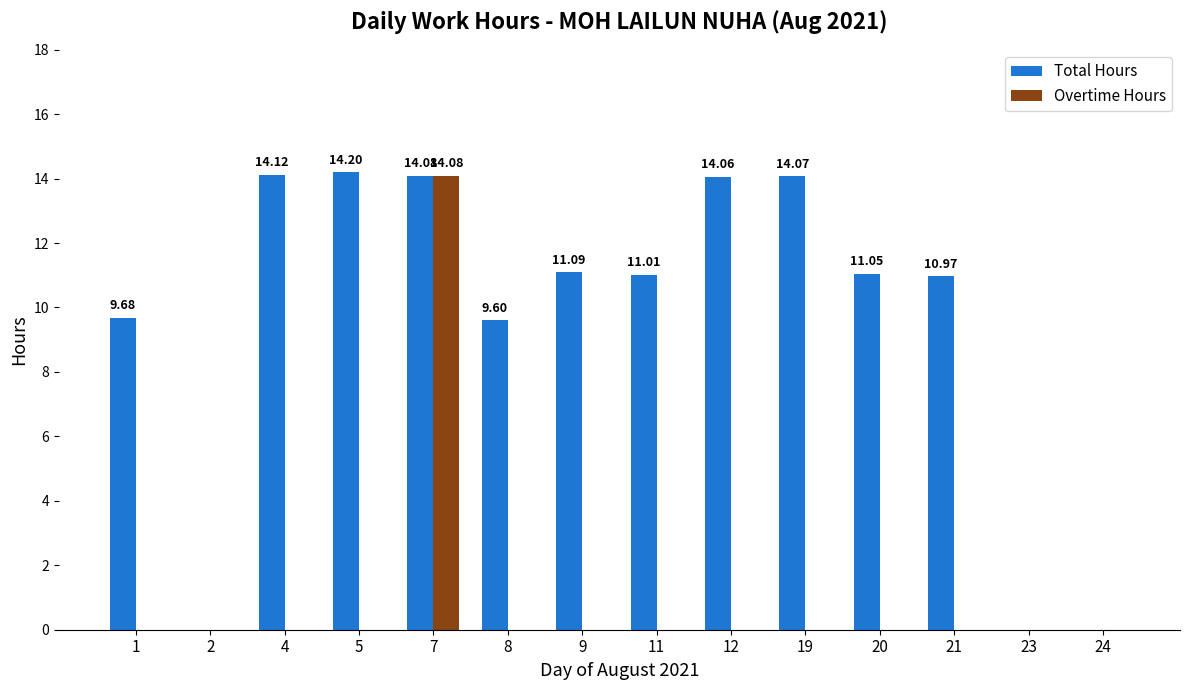

What is the total value across all series at 19?

14.1